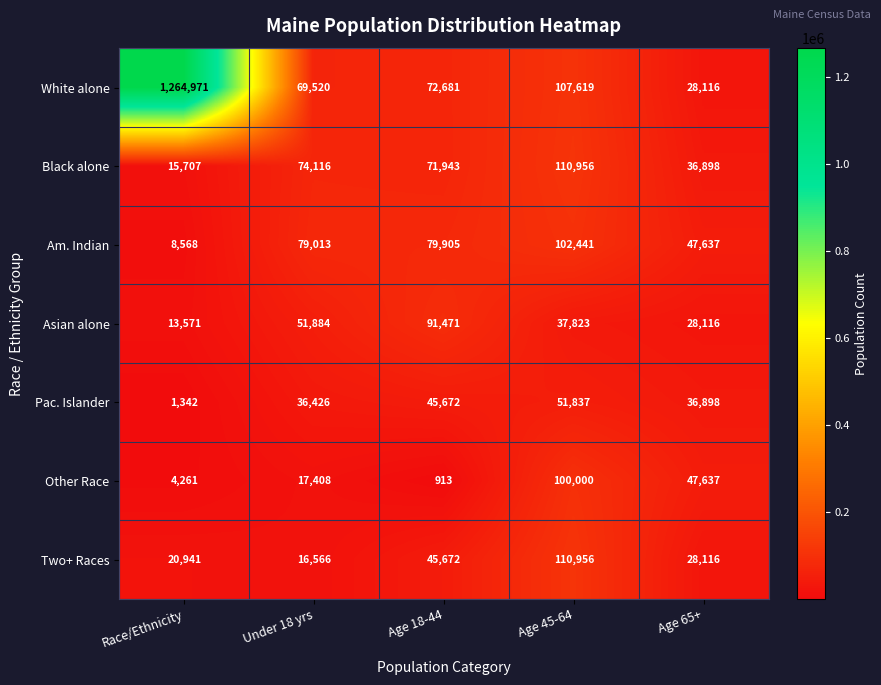

At how many categories does at least one series exceed 1132450?

1